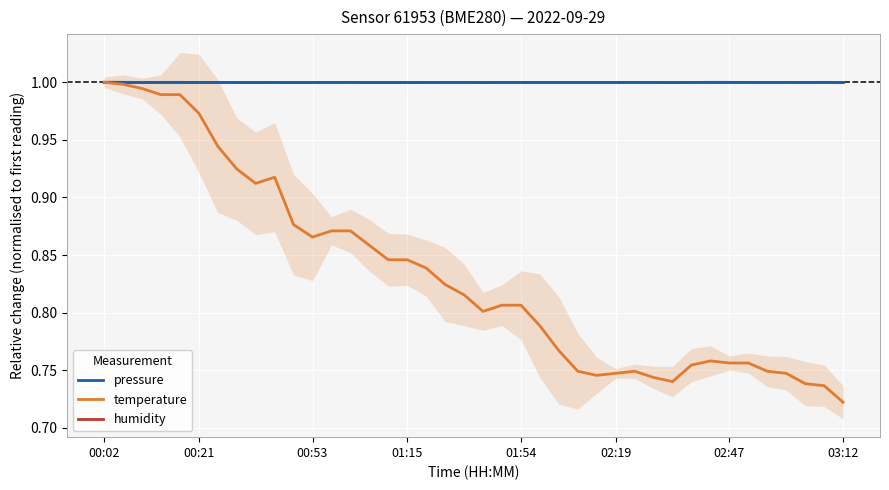

Rank the series by their maximum value, from lowest to highest.

pressure, temperature, humidity